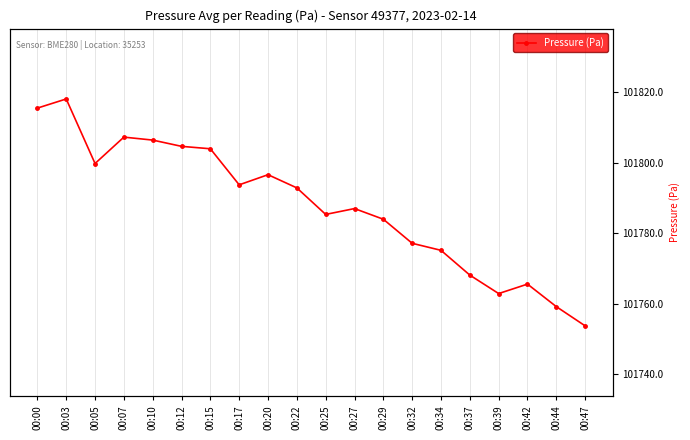

What value does the data have at 00:34?

101775.1